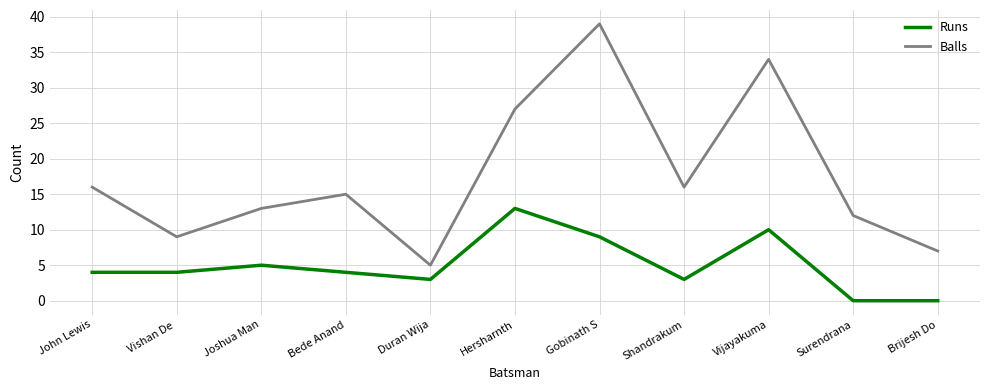

Which series has the largest total across all categories?

Balls